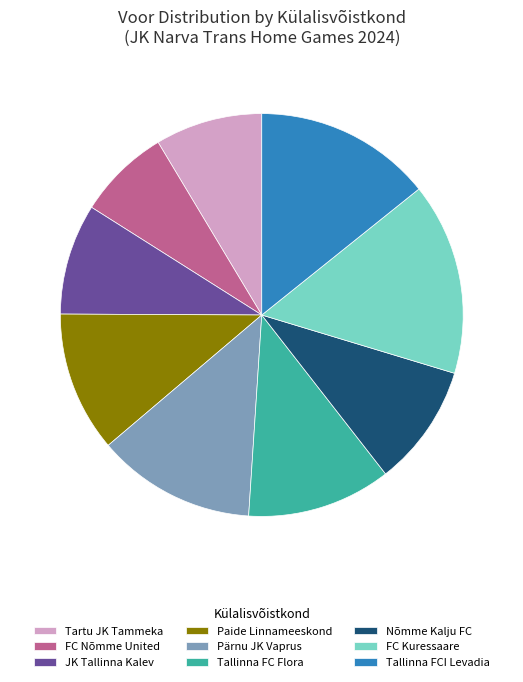

The JK Tallinna Kalev slice represents 14% of the pie. True or false?

False